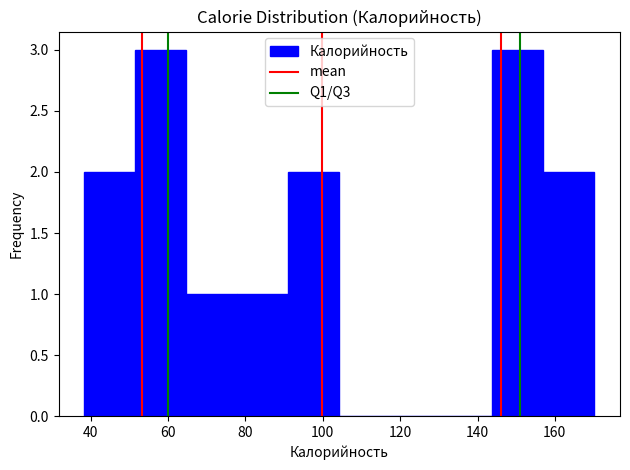

Reading left to right, list every bar in this chart as the range it spans on the x-axis followed by its height. Neither the bar edges nor the heights are printed on the chart, so give them approximately, as read against the axes.

38 to 52: 2
52 to 64: 3
64 to 78: 1
78 to 92: 1
92 to 104: 2
104 to 118: 0
118 to 130: 0
130 to 144: 0
144 to 158: 3
158 to 170: 2